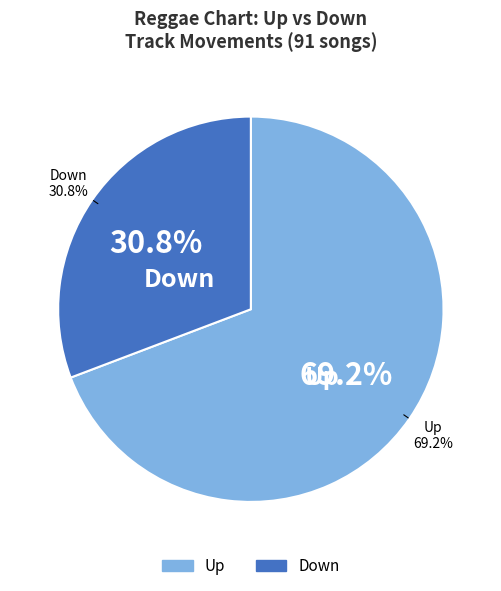

To the nearest percent, what is the combined percentage of down and up?

100%